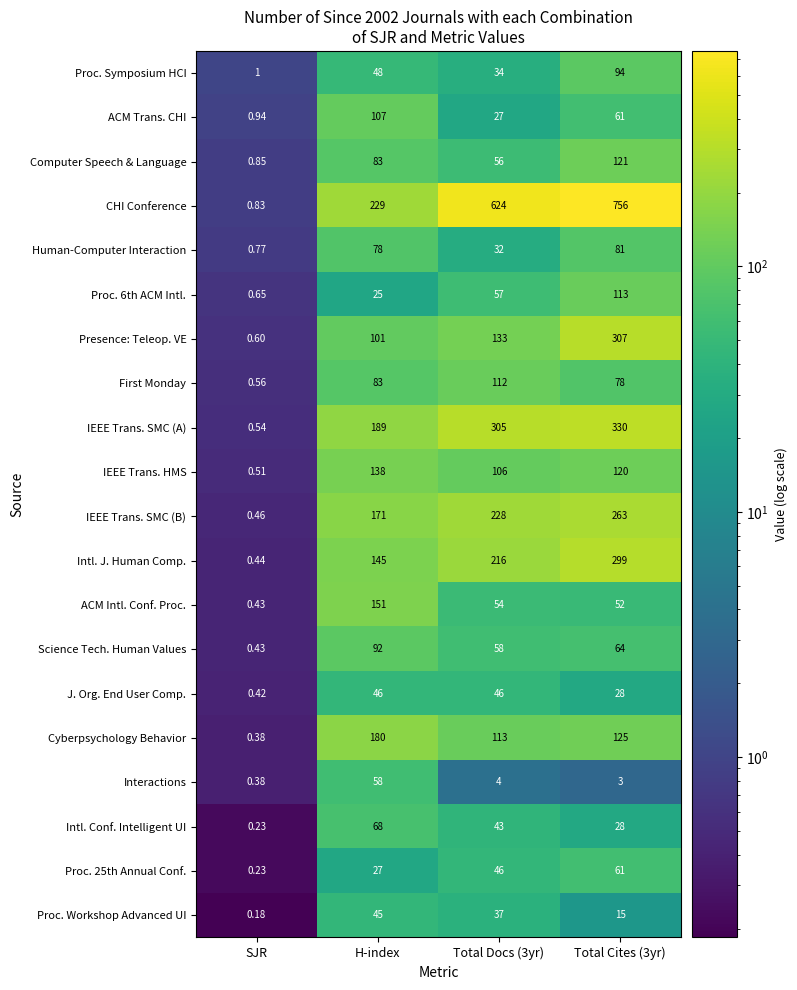

Which series has the largest total across all categories?

CHI Conference